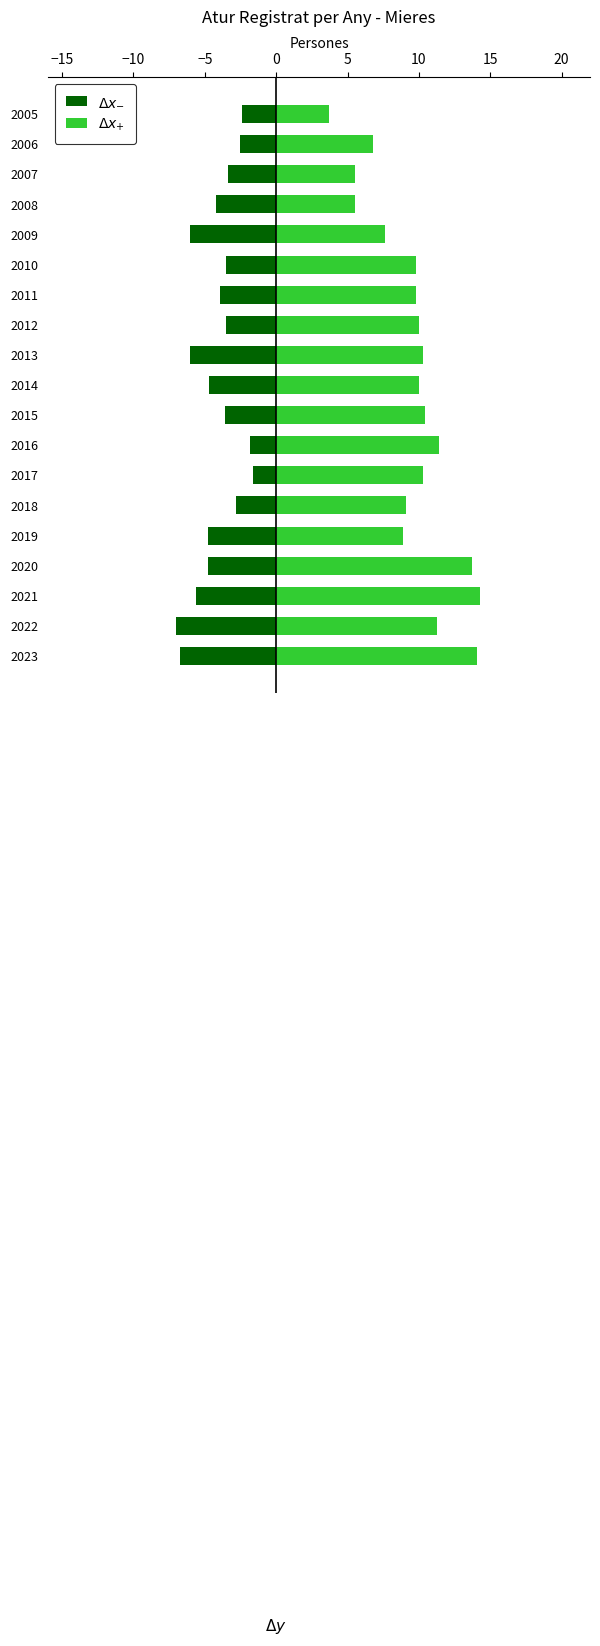

Is the value of $\Delta x_{+}$ at 2006 greater than the value of $\Delta x_{-}$ at 2012?

Yes